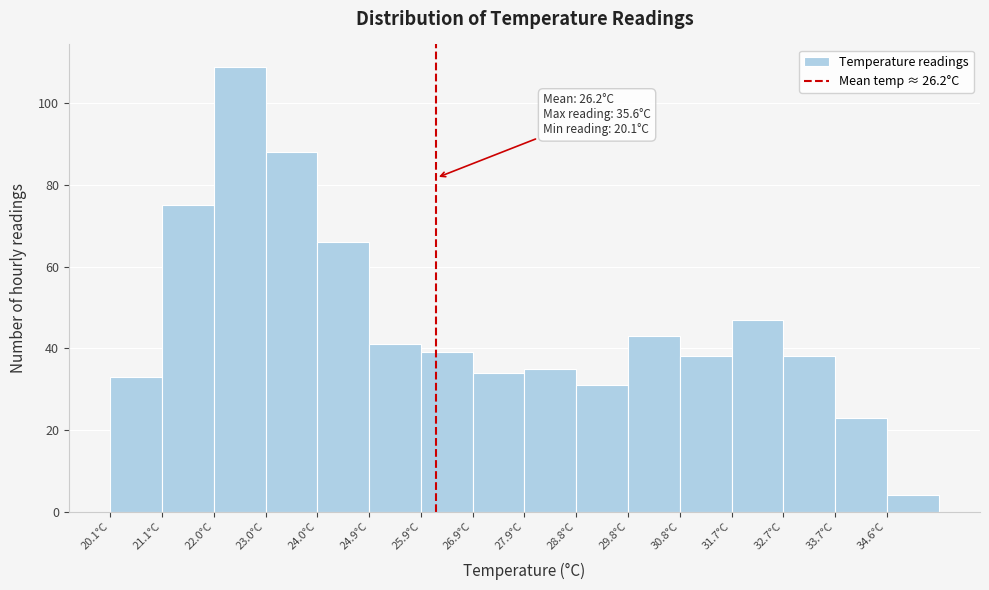

Over which range of the x-axis is the bar tallest?

22.0 to 23.0